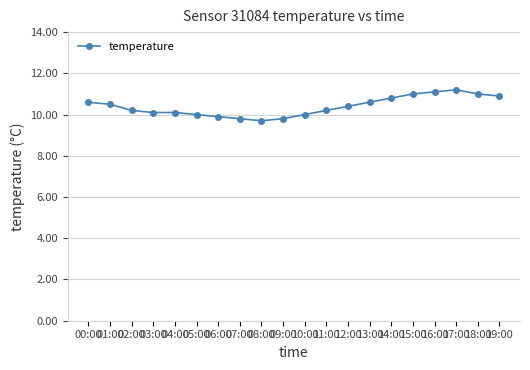

True or false: there are more than 0 points higher than both neighbors.

True